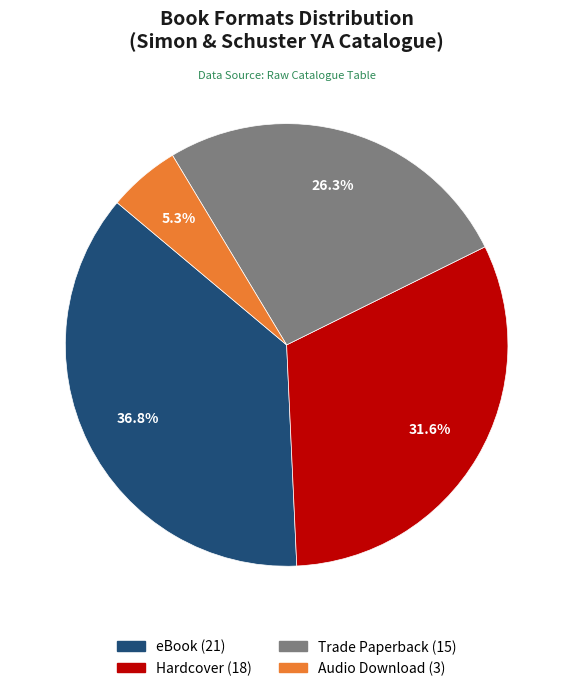

To the nearest percent, what is the difference between the Hardcover and Audio Download slice percentages?

26%